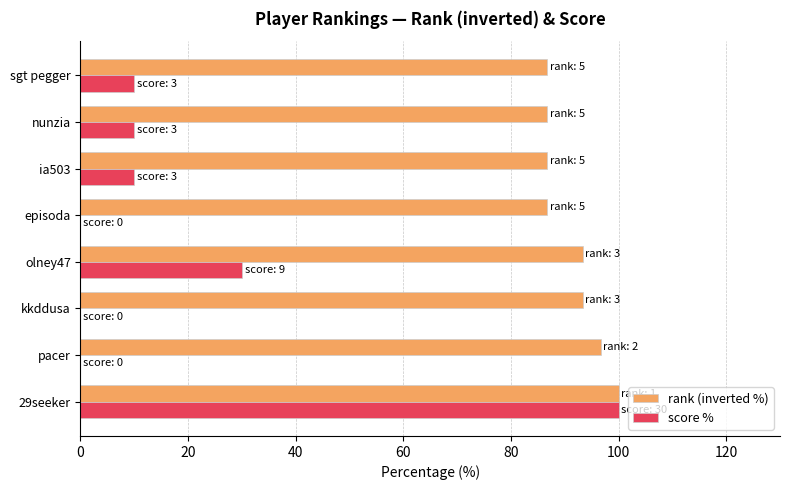

True or false: rank (inverted %) has a value of 86.7 at episoda.

True